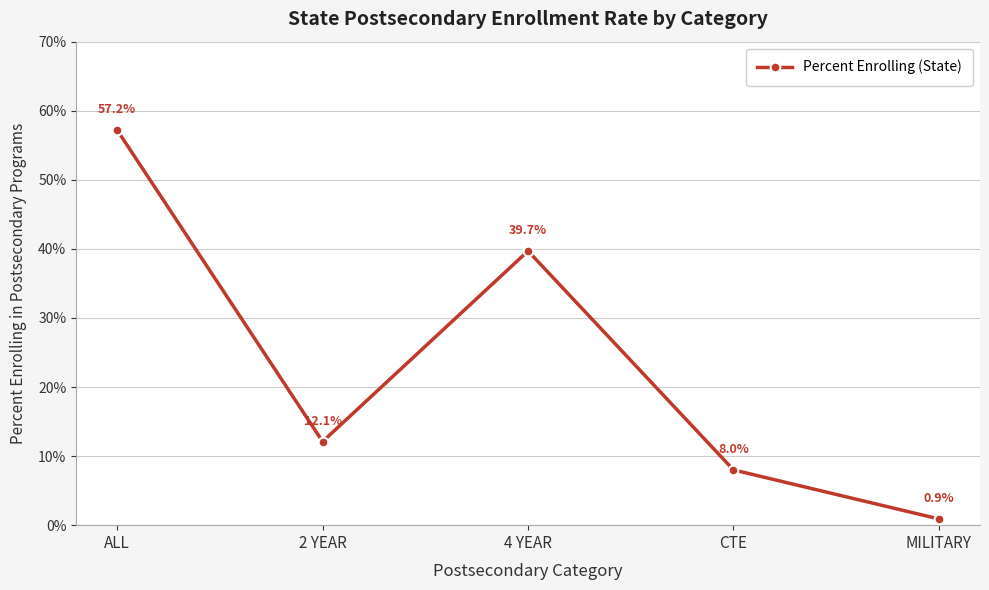

Is this an area chart (filled region under the line)?

No